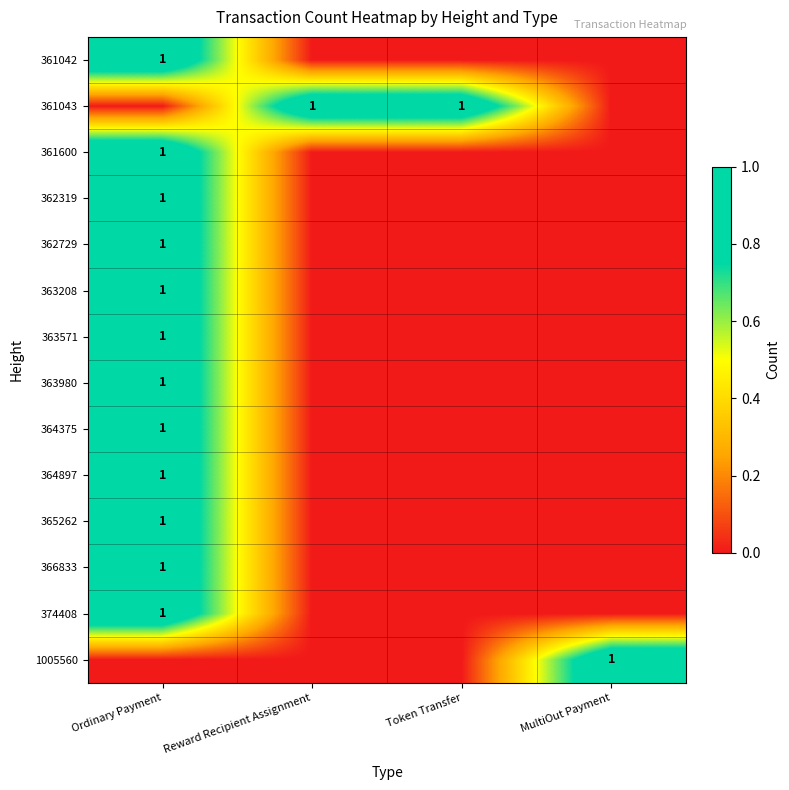

The 363980 series shows 1 at Ordinary Payment. True or false?

True